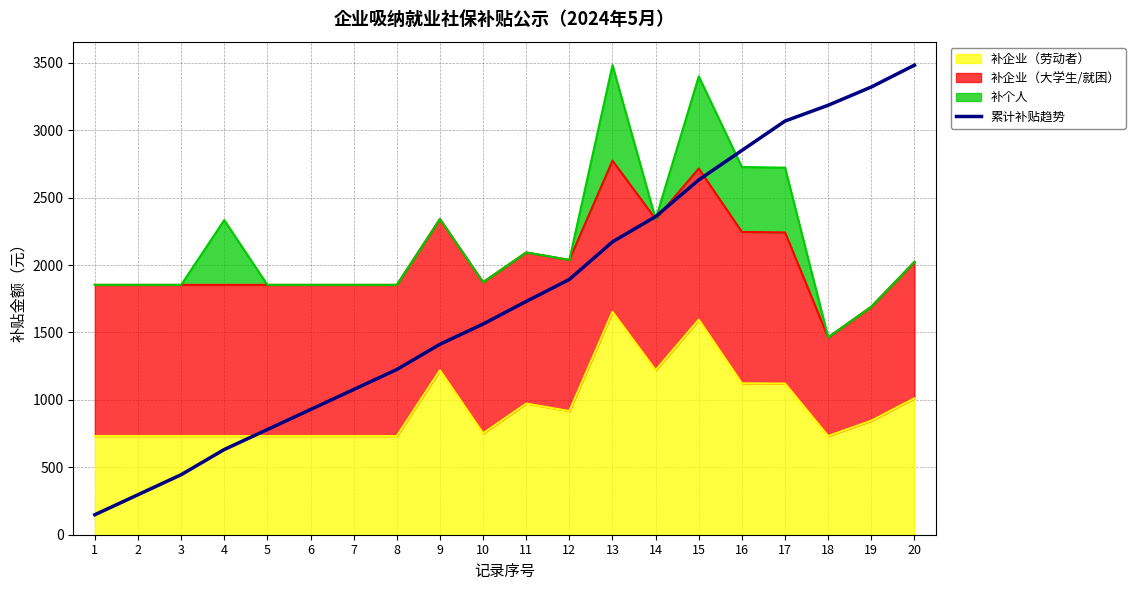

The chart shows a value of 1607.4 at 18. True or false?

False